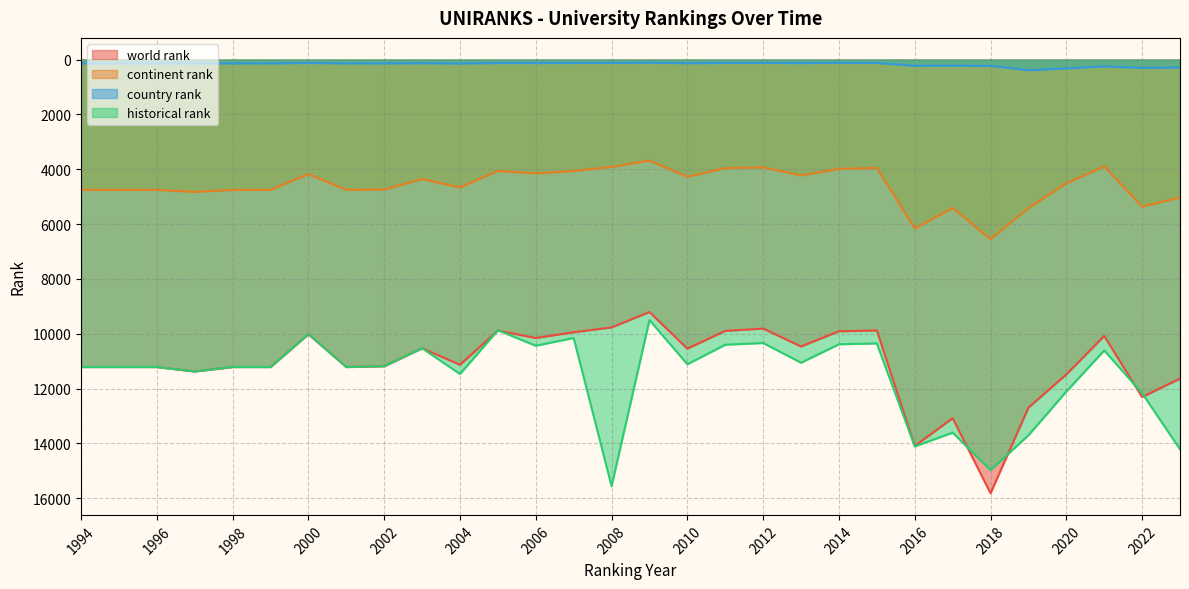

Rank the series at 2016 from lowest to highest value.

country rank, continent rank, world rank, historical rank